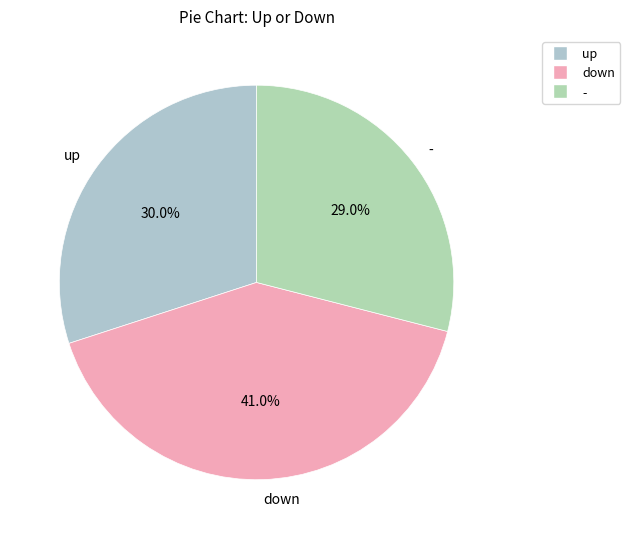

Which slice is the smallest?

-